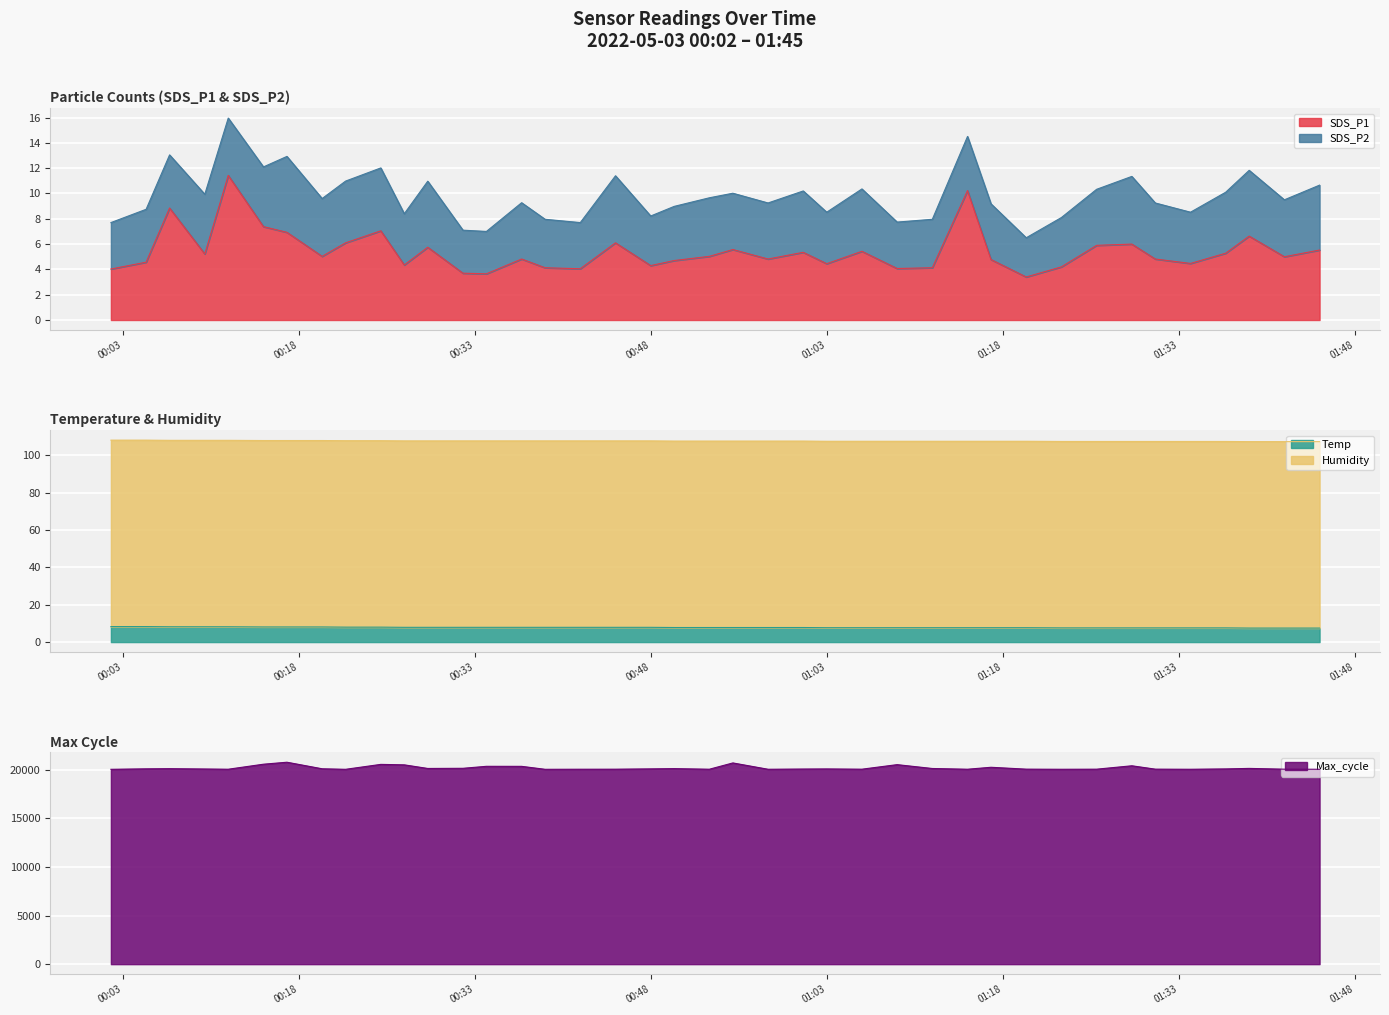

True or false: Max_cycle and SDS_P1 intersect in this chart.

False